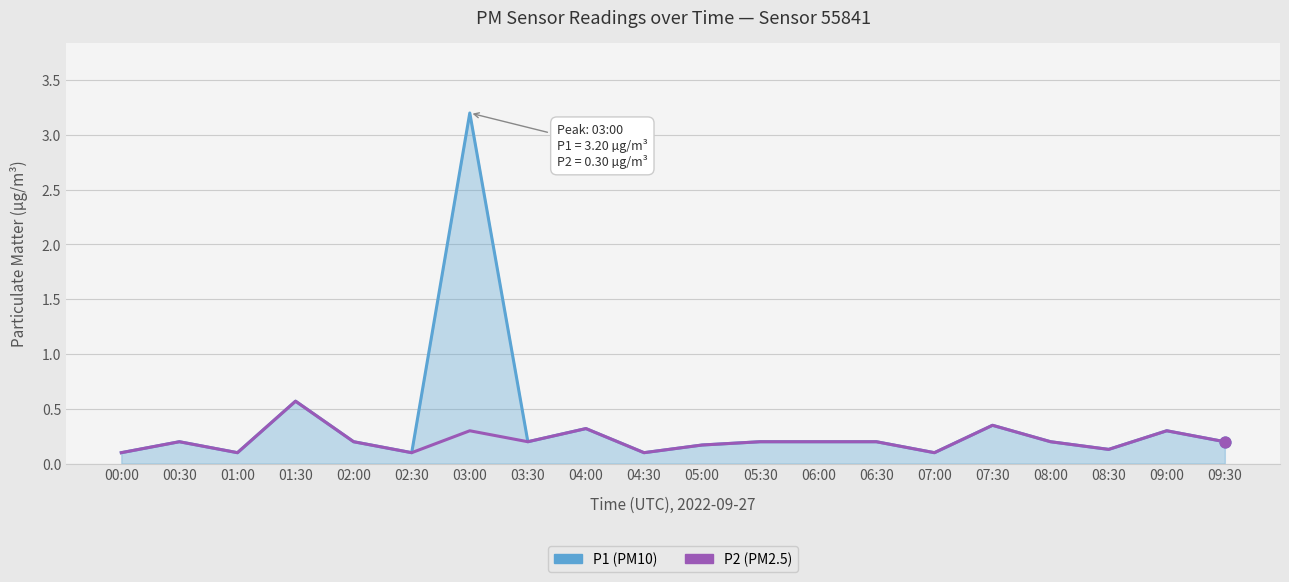

Which series has the widest spread of values?

P1 (PM10)